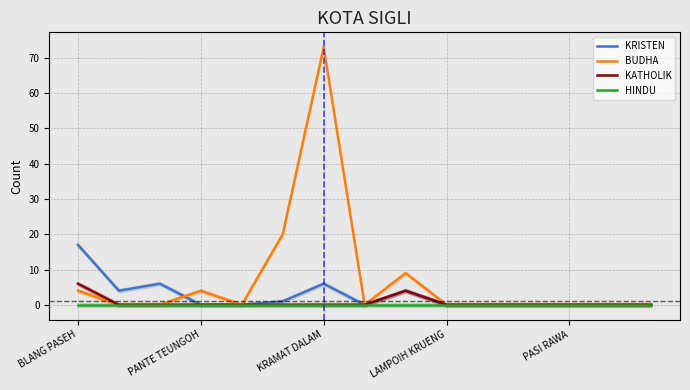

Does the chart display data point markers on the line(s)?

No